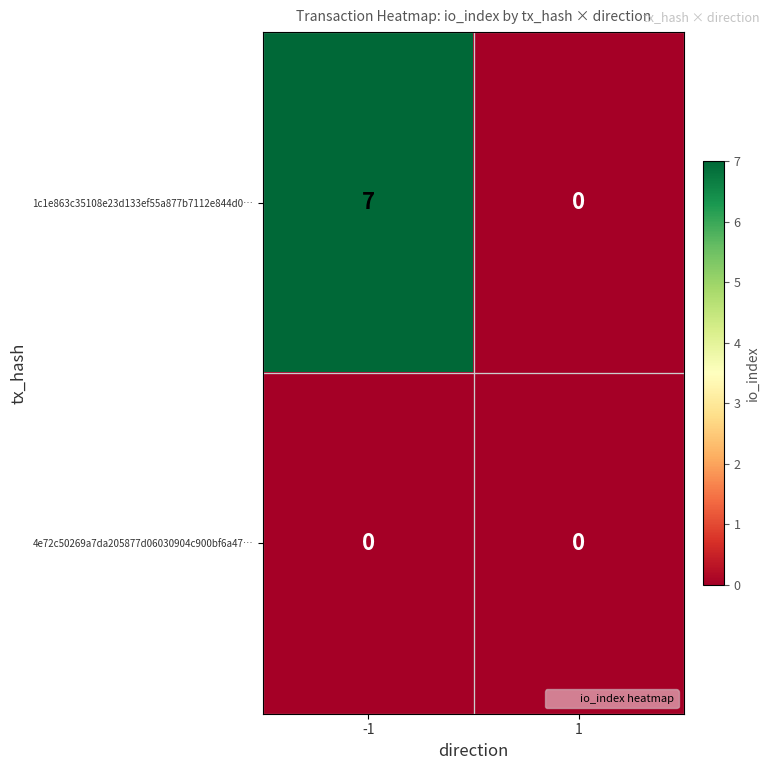

What is the difference between the 1c1e863c35108e23d133ef55a877b7112e844d0… values at 1 and -1?

7